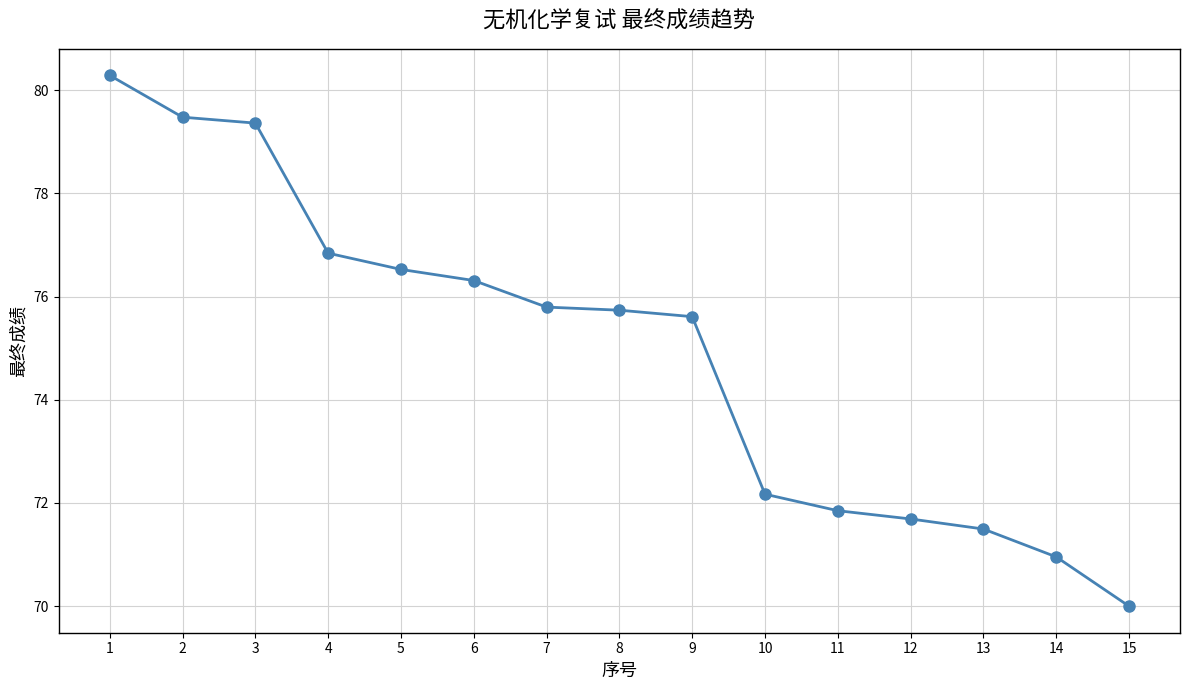

What is the sum of all values?

1124.1